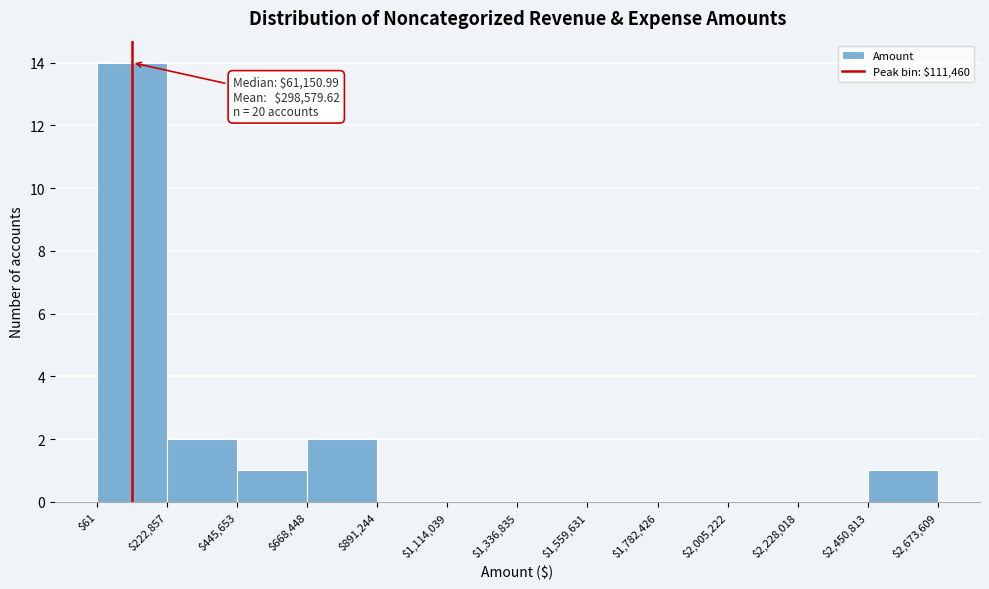

Which range on the x-axis has the tallest bar?

$61 to $222,857